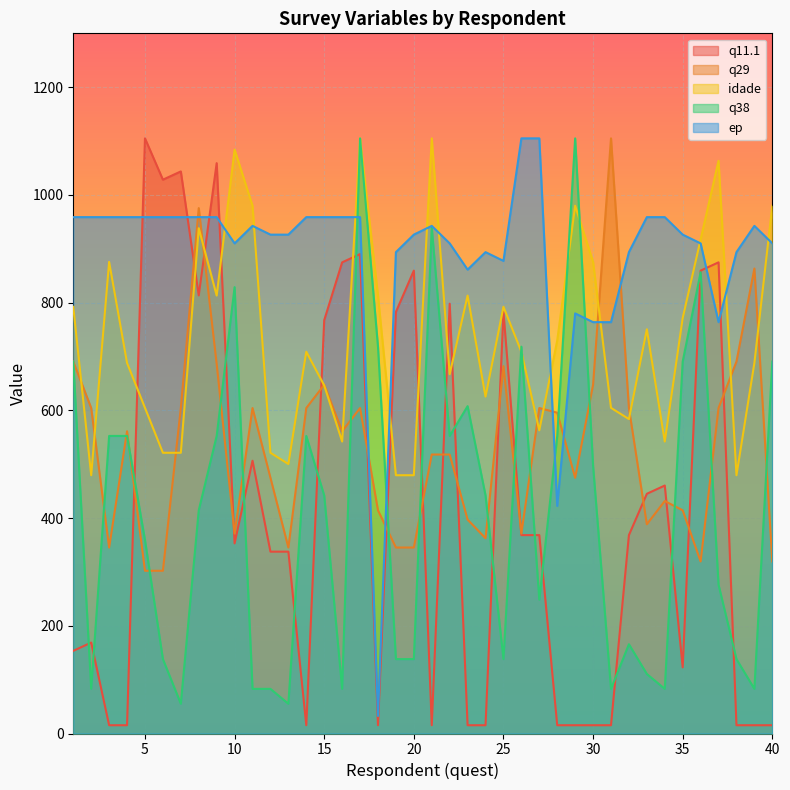

In q29, how many points are lower than both neighbors (excluding endpoints)?

9